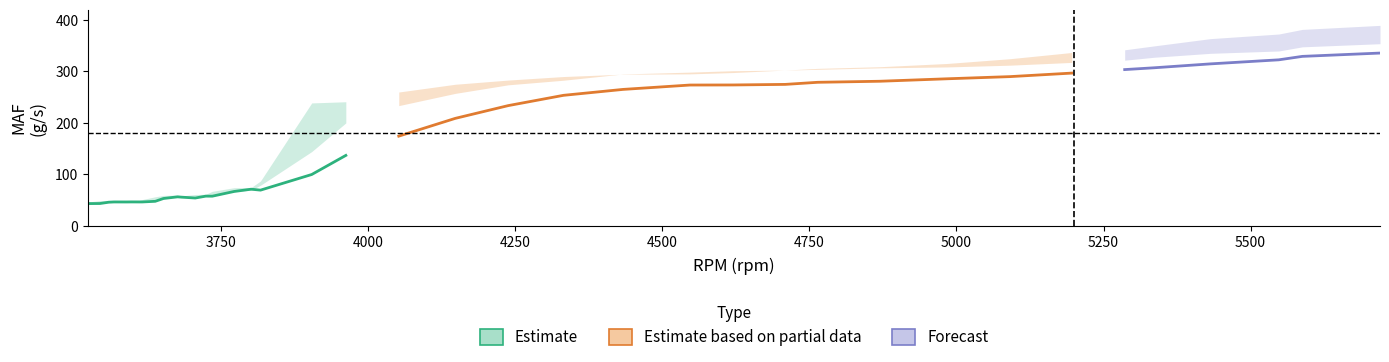

Reading right to left, extract all data points from this chart.

MAF (g/s): 335.5	329.0	322.3	314.5	306.9	303.4	296.5	289.7	285.5	280.7	278.6	274.6	273.5	273.3	264.8	253.3	233.3	208.5	174.0	136.6	99.4	69.1	70.9	66.4	57.3	57.4	53.8	55.4	56.0	52.8	47.4	46.1	46.1	46.1	46.0	46.1	45.6	43.1	42.9	42.9
MAF REQ (P corr.) (g/s): 389.3	381.5	372.5	363.5	349.4	341.8	336.6	324.5	315.2	309.0	305.7	302.4	297.6	295.0	294.4	289.9	283.0	274.8	259.8	240.8	238.6	86.9	74.1	73.8	66.8	61.1	60.6	57.9	59.4	58.8	56.1	50.8	49.5	49.4	49.3	49.2	49.1	48.8	46.5	46.4
MAF req. WGDC (g/s): 353.6	347.6	339.5	335.0	327.3	321.6	317.3	311.9	308.5	306.7	303.8	302.4	301.2	298.4	294.8	282.7	273.7	257.1	233.3	199.7	144.0	78.6	69.1	66.2	60.7	58.5	57.3	56.1	55.9	54.8	51.5	48.4	48.0	47.9	47.7	47.5	47.1	46.2	44.9	44.6